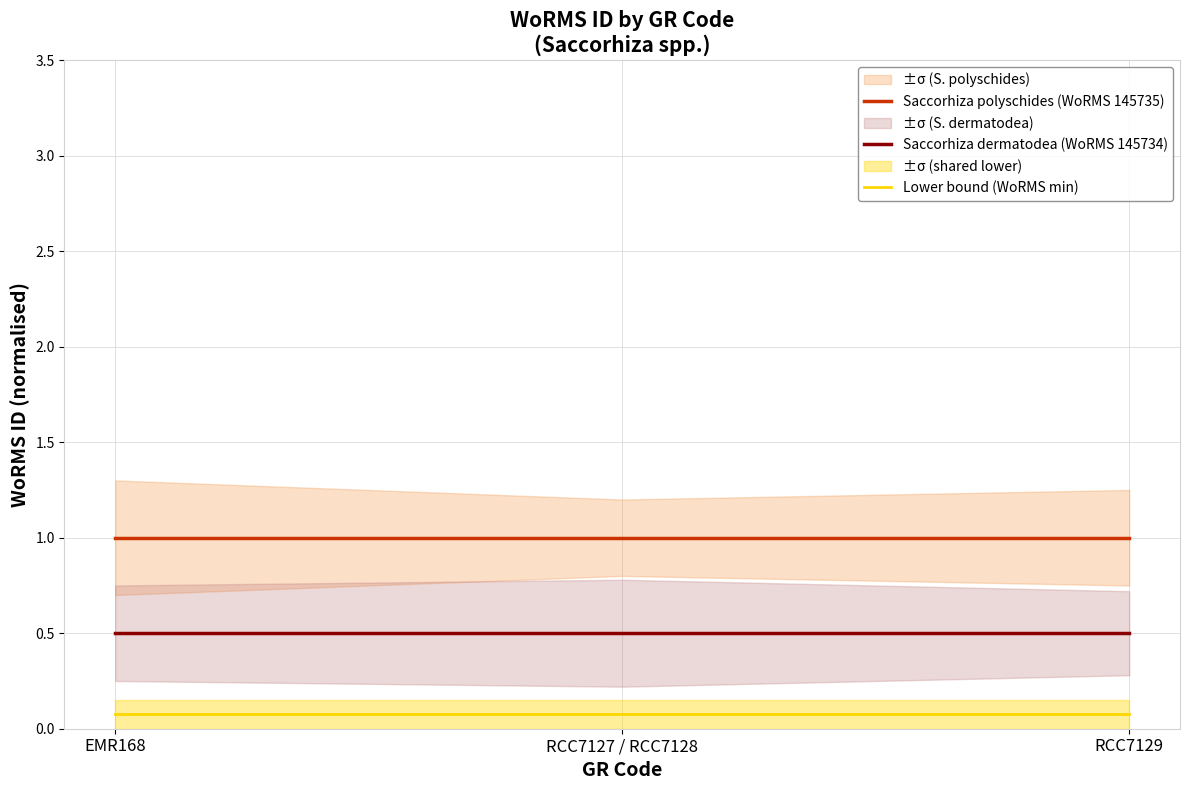

At which category is the sum across all series the highest?

EMR168